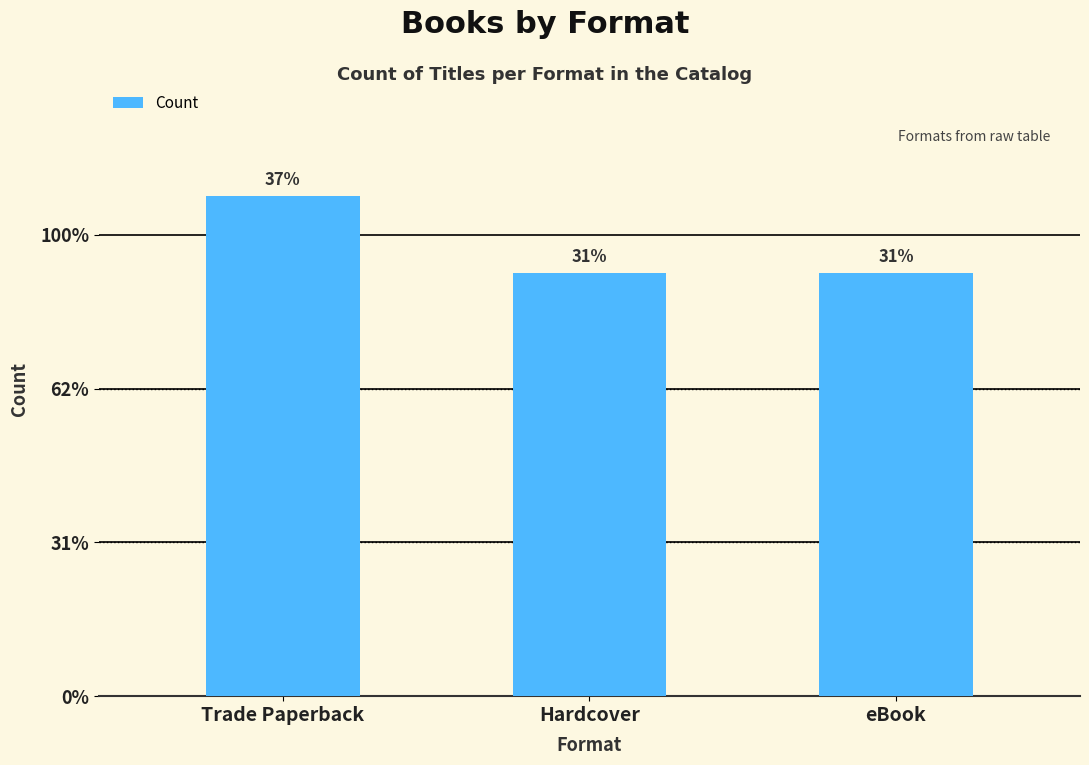

What is the label of the 3rd bar from the left?

eBook